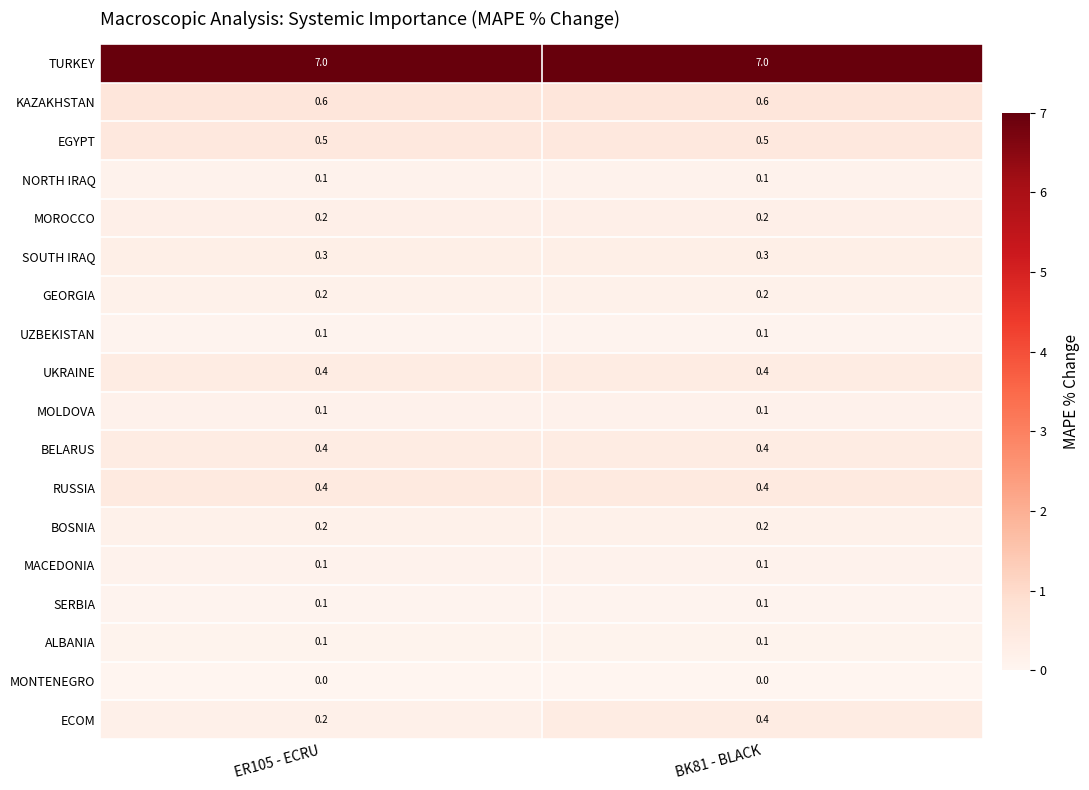

Count the number of data series in this chart.

18